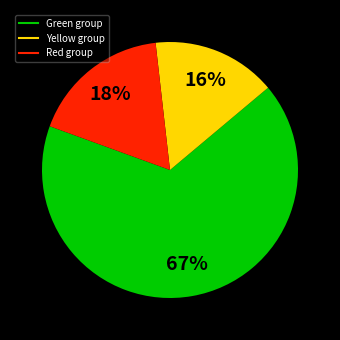

To the nearest percent, what is the average slice percentage?

33%